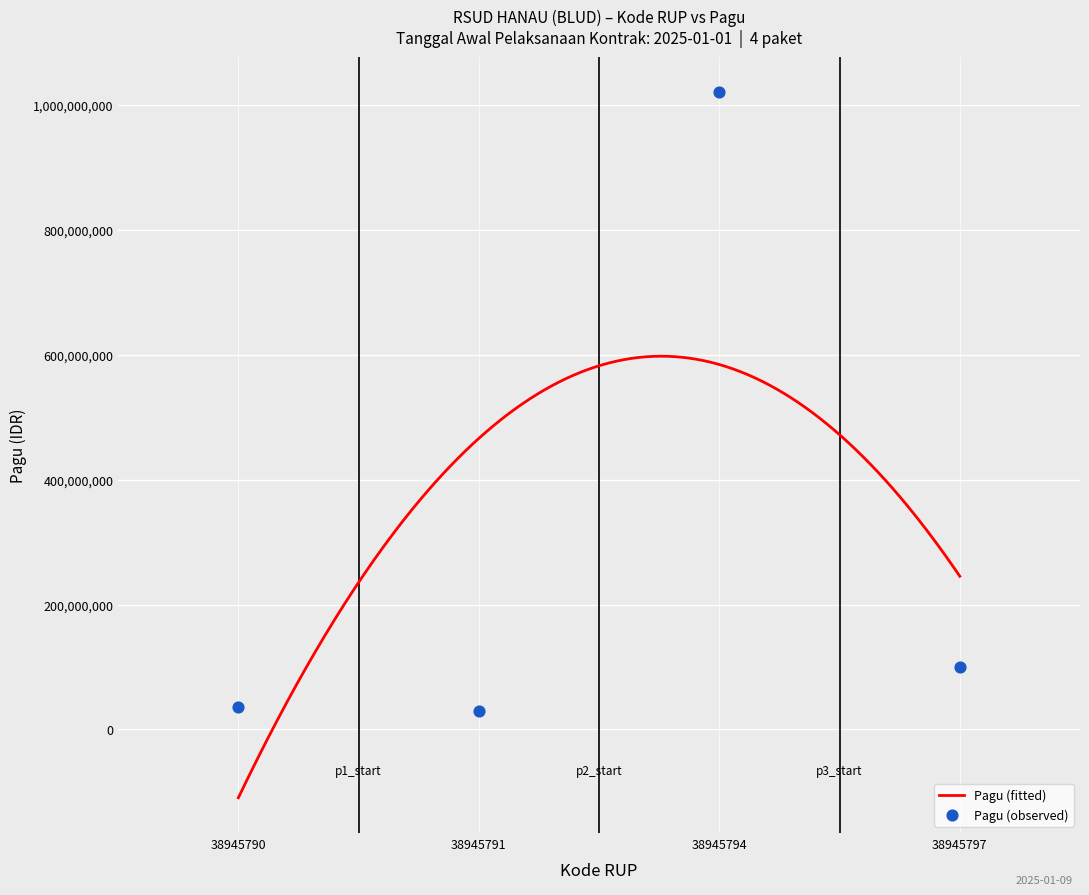

What is the change in value from 38945794 to 38945797?

-920000000